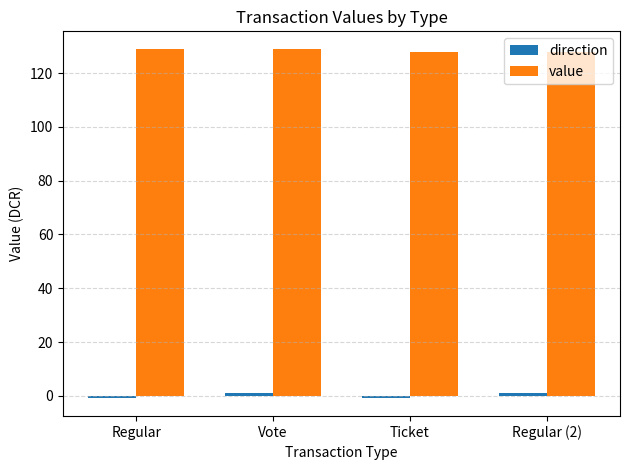

Which series has the largest total across all categories?

value